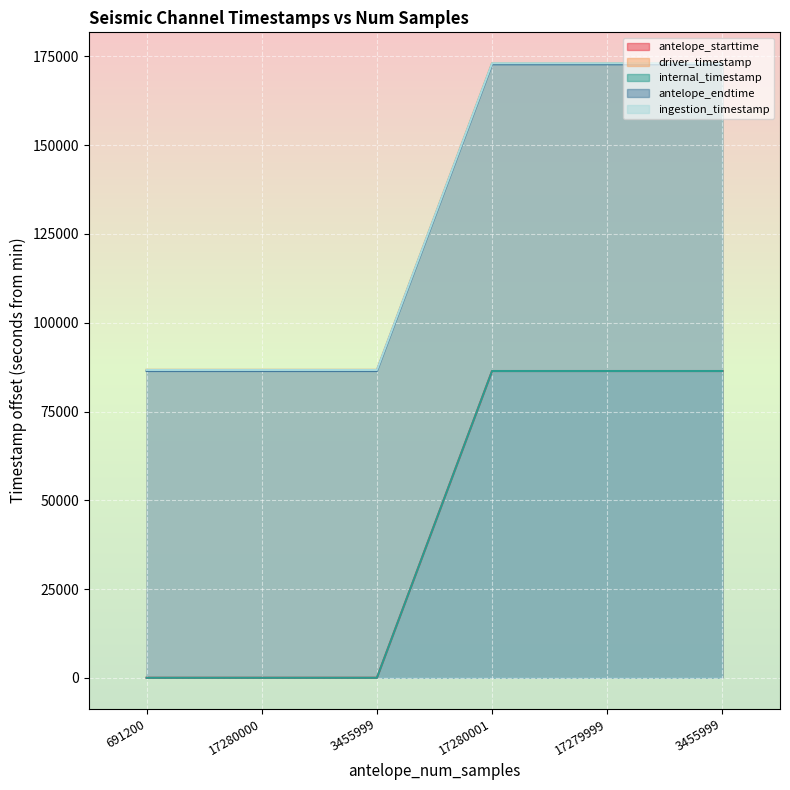

What is the difference between the second highest and minimum values in the antelope_endtime series?

86400.0